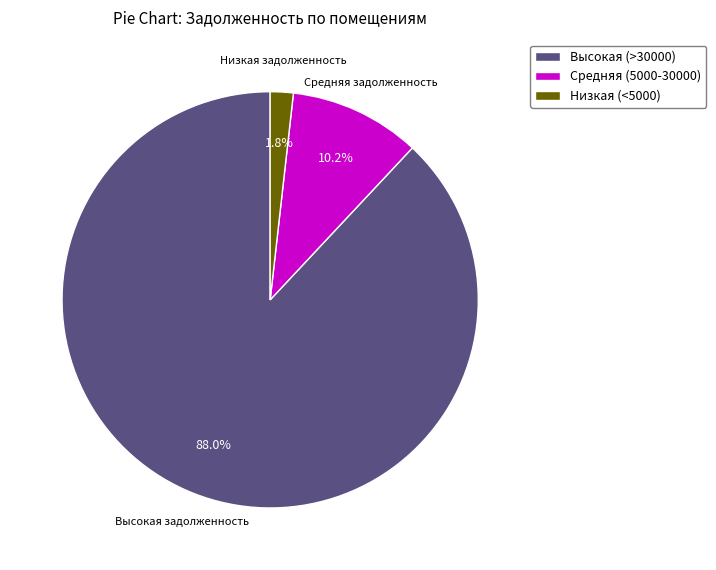

Do Средняя (5000-30000) and Низкая (<5000) together represent more than half of the pie?

No